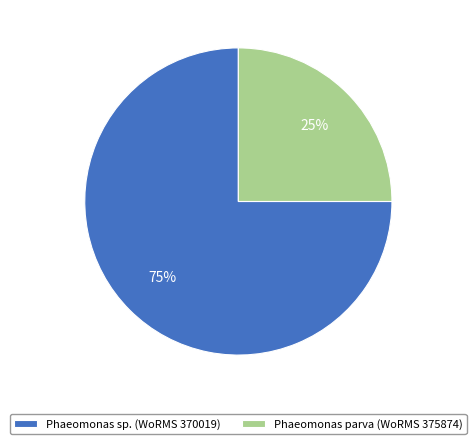

To the nearest percent, what portion does Phaeomonas parva (WoRMS 375874) represent?

25%